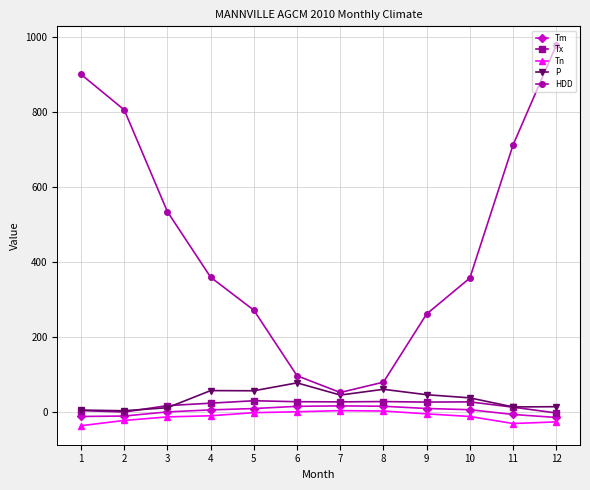

Between 8 and 10, which series saw the biggest shift?

HDD